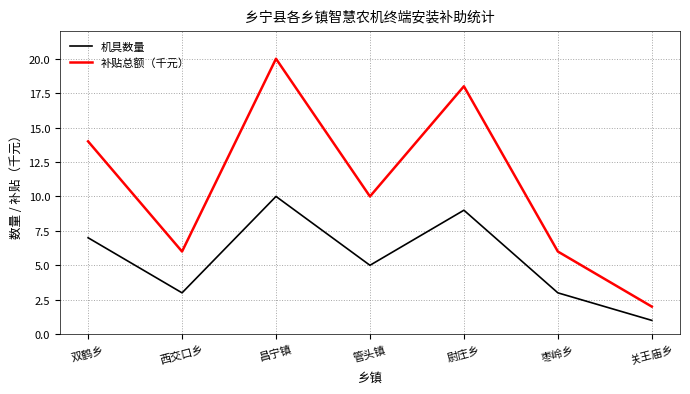

At which category does 补贴总额（千元） reach its first local valley?

西交口乡